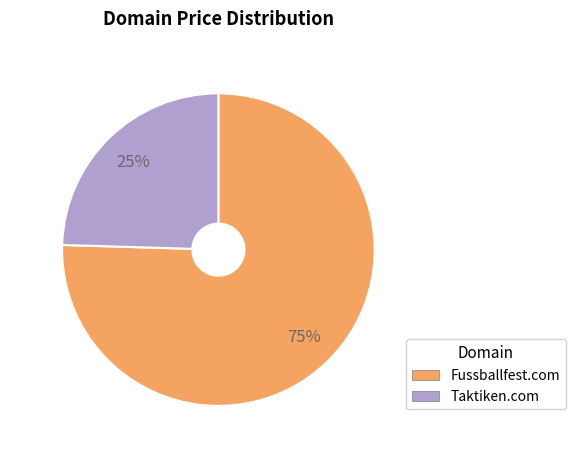

How many slices are in this pie chart?

2